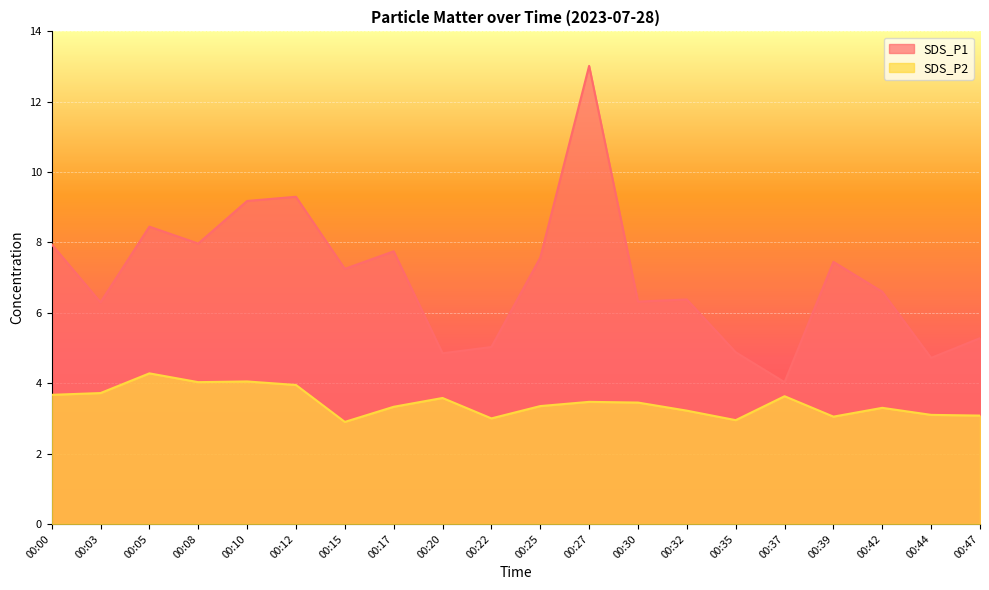

Rank the series by their maximum value, from lowest to highest.

SDS_P2, SDS_P1